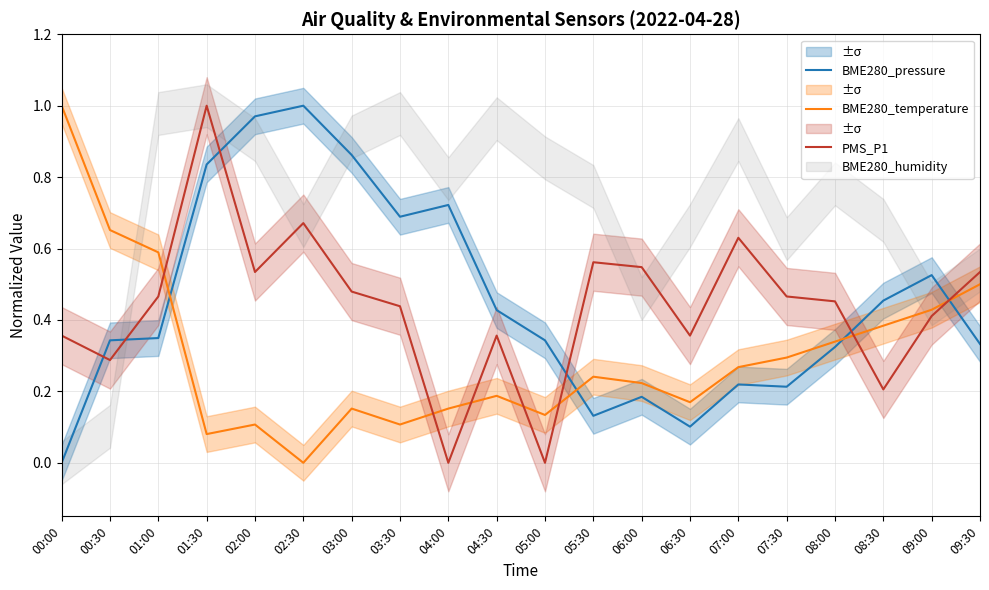

What position from the right is 09:30?

1